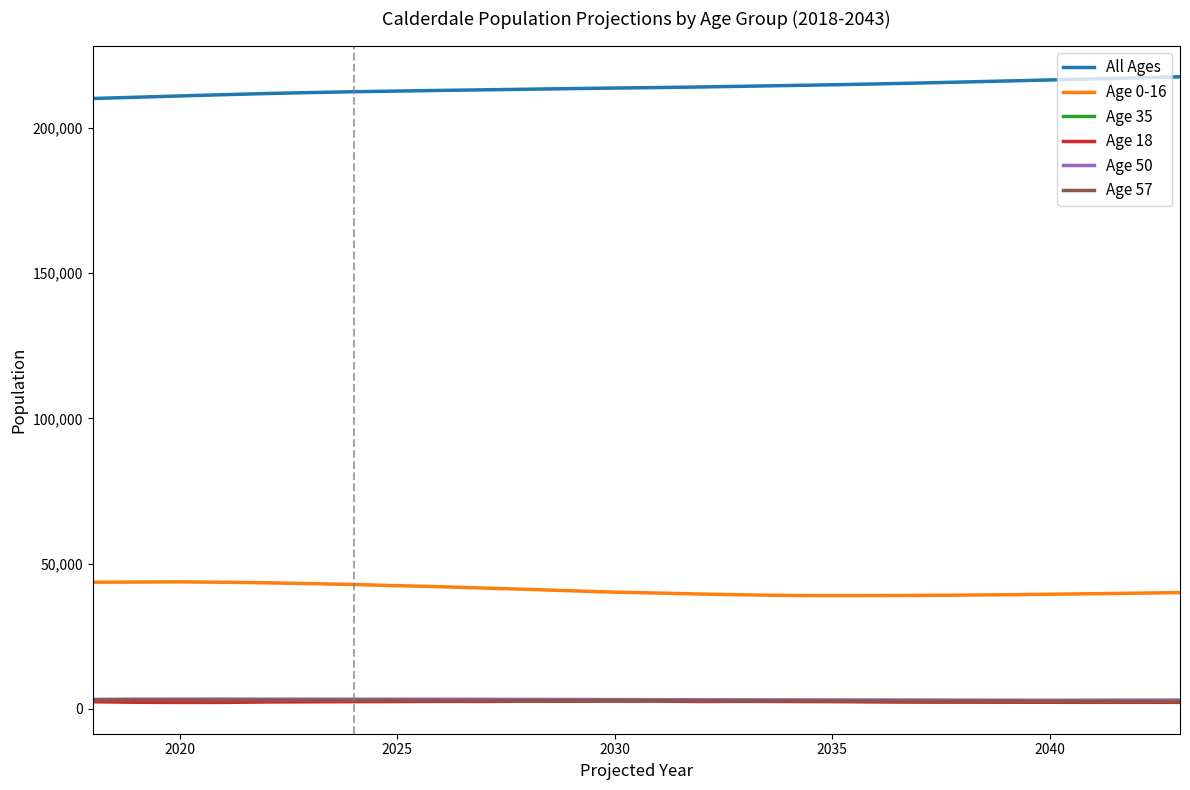

True or false: Age 35 and All Ages cross at least once.

False